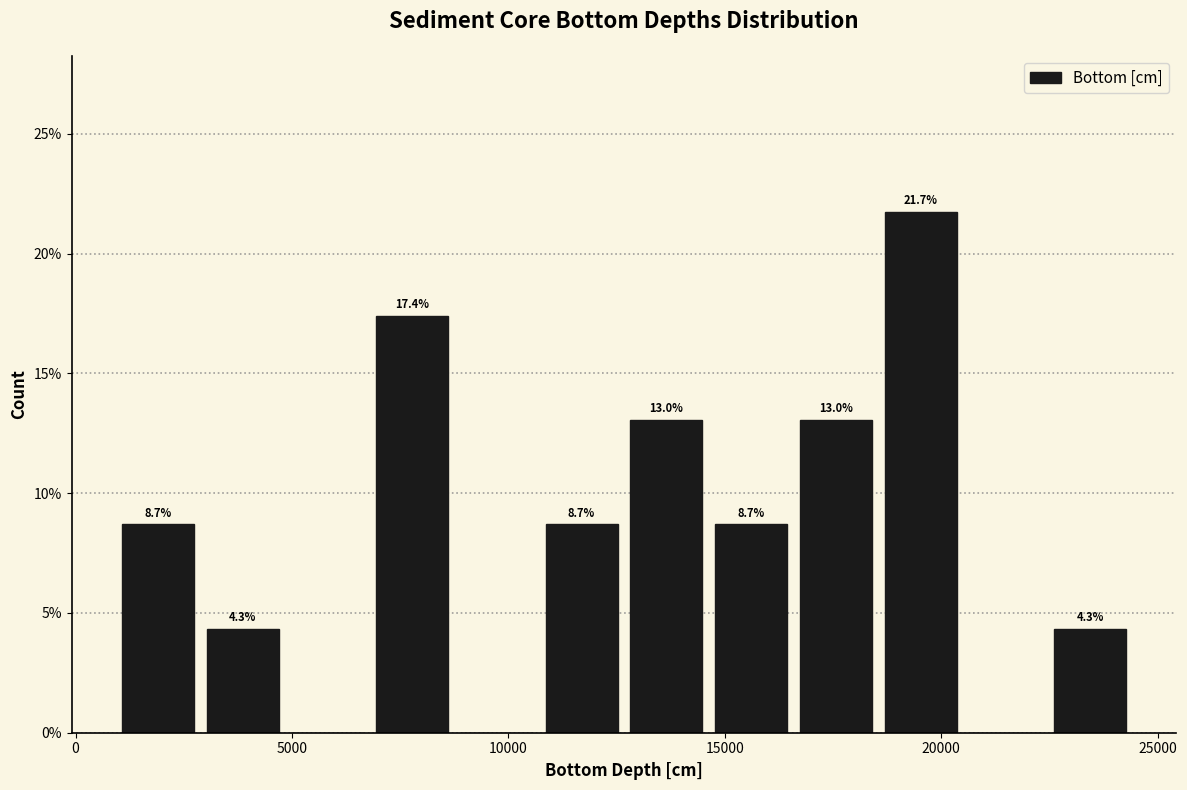

Around what value on the x-axis is the tallest bar? Give the approximate position of its centre, as read against the axis.

19500